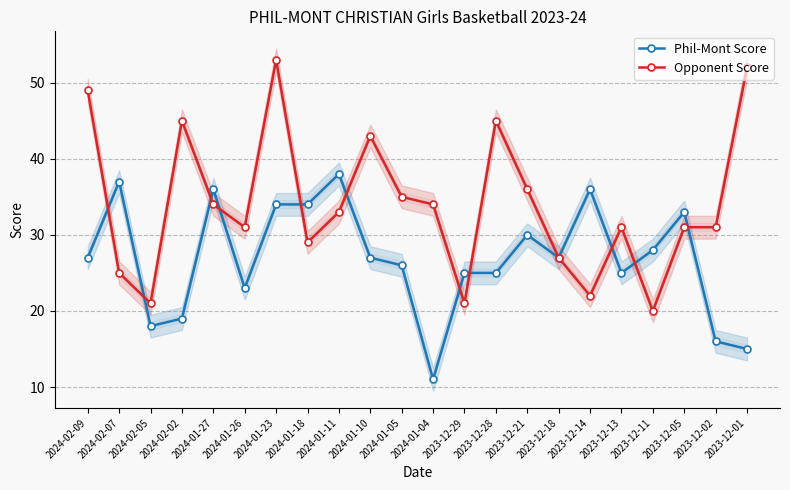

Where do Opponent Score and Phil-Mont Score first cross each other?

2024-02-09 and 2024-02-07